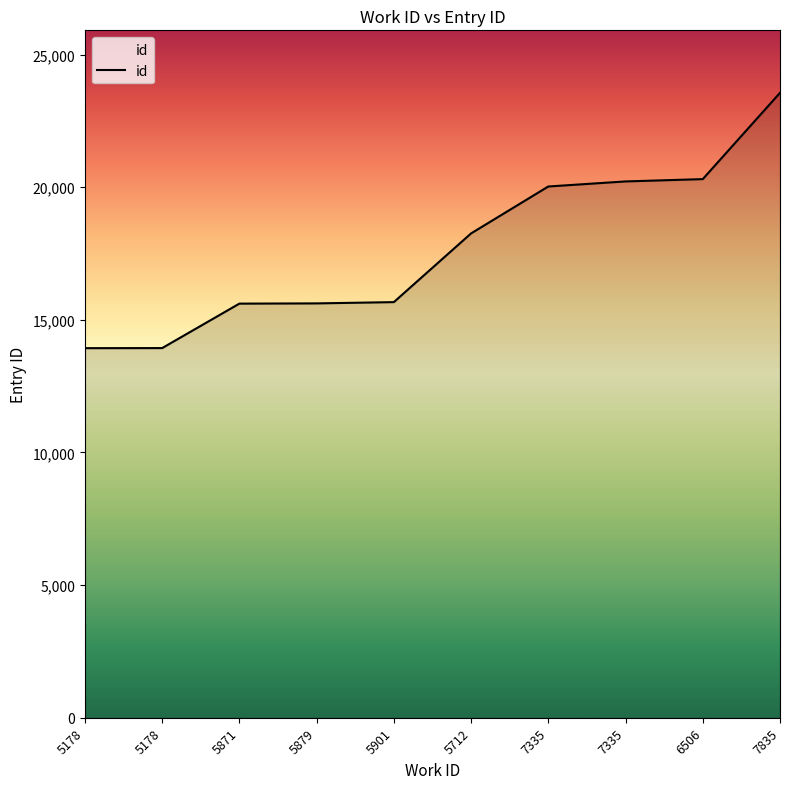

Which label corresponds to the smallest value in the chart?

5178